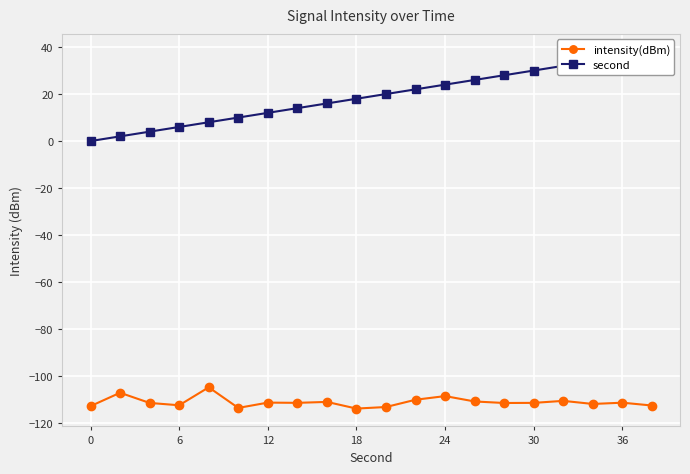

What are all the series names shown in the legend?

intensity(dBm), second